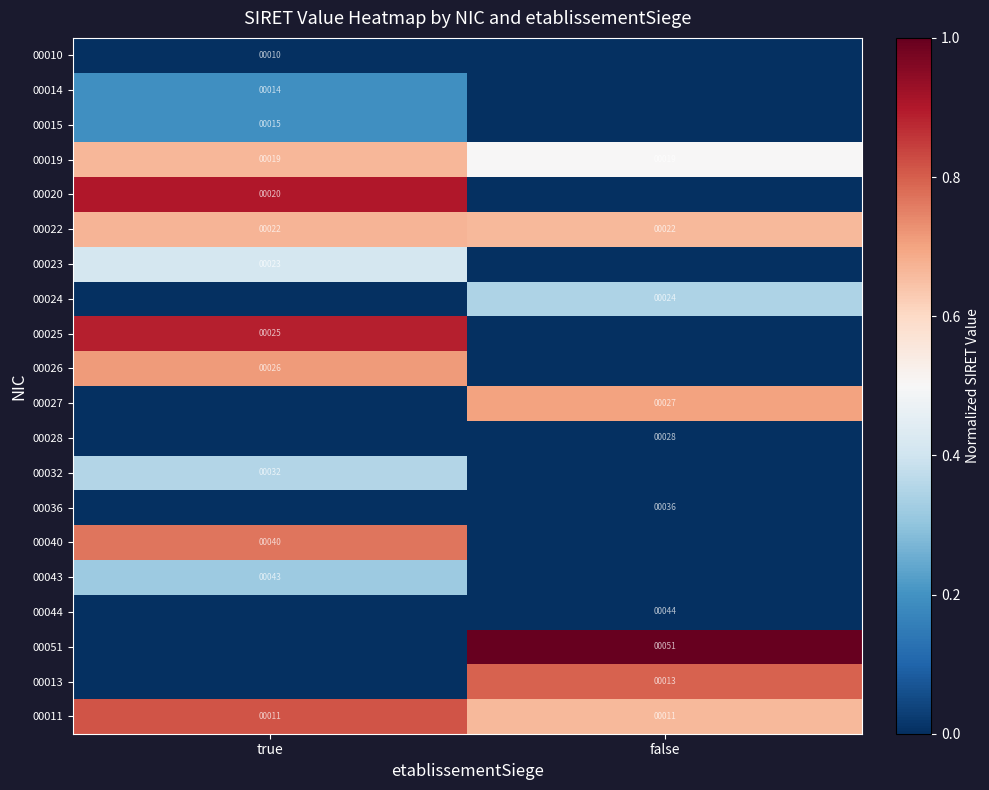

The value of 00019 at false is 11. True or false?

False